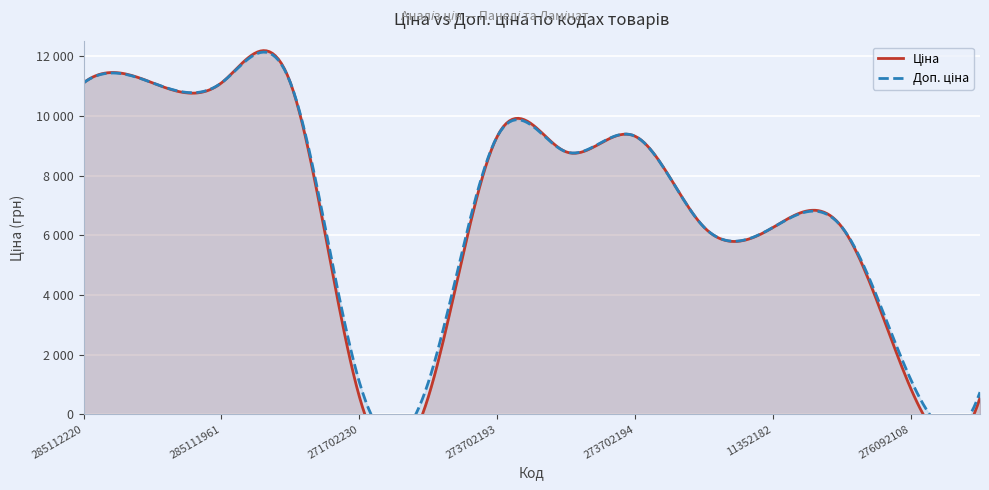

At which category is the sum across all series the highest?

285112220